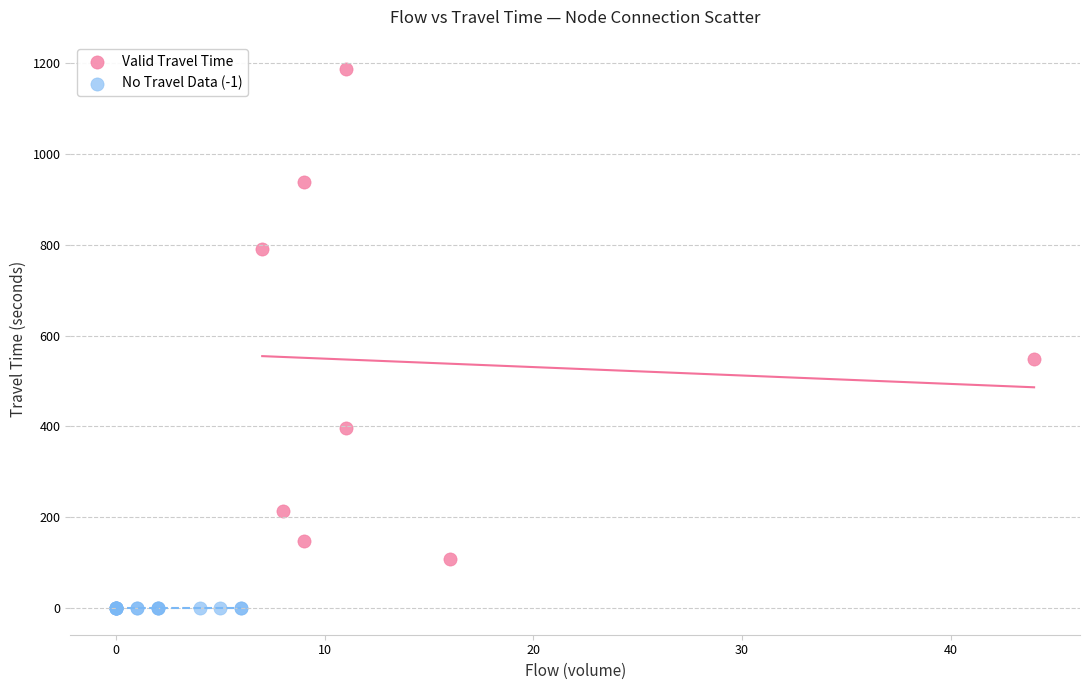

Which series reaches the minimum Y coordinate?

No Travel Data (-1)